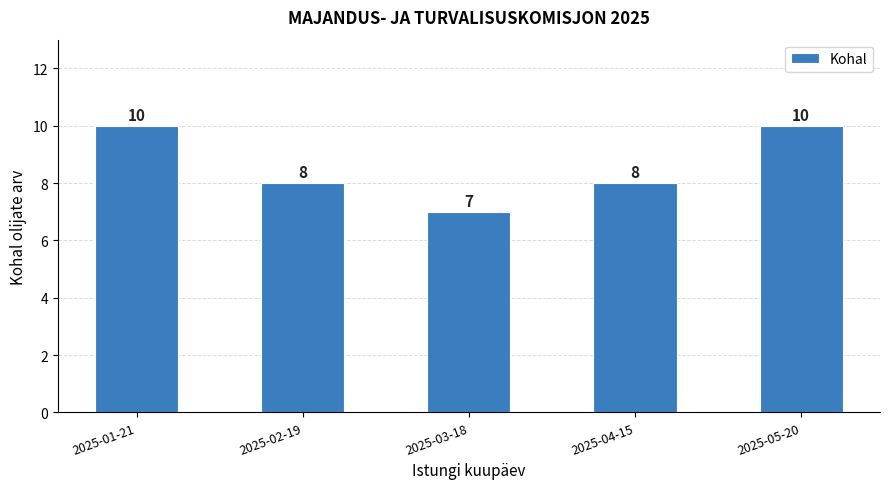

Reading left to right, what are all the values shown in this chart?

2025-01-21=10	2025-02-19=8	2025-03-18=7	2025-04-15=8	2025-05-20=10